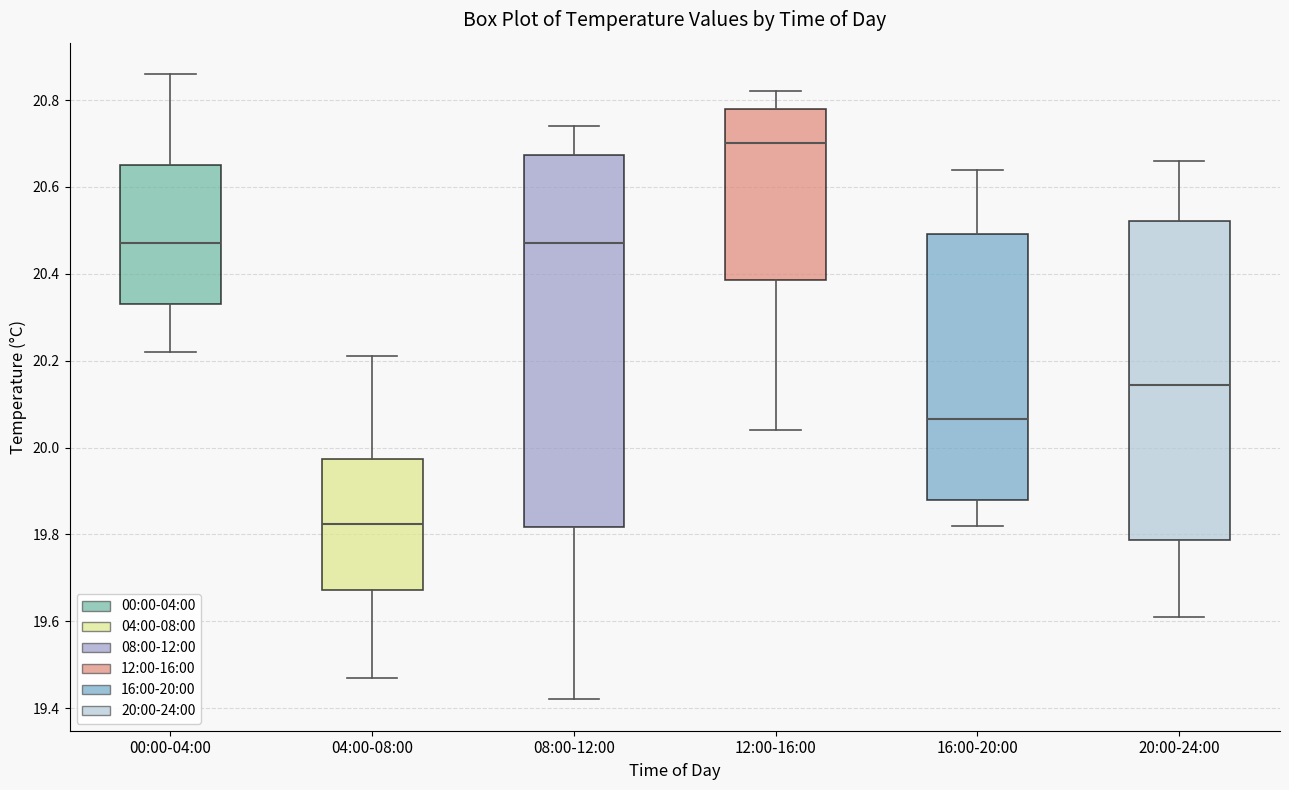

Where does the median line of the box for 08:00-12:00 sit on the y-axis? The values are not printed on the chart, so give them approximately, as read against the axis.

20.48